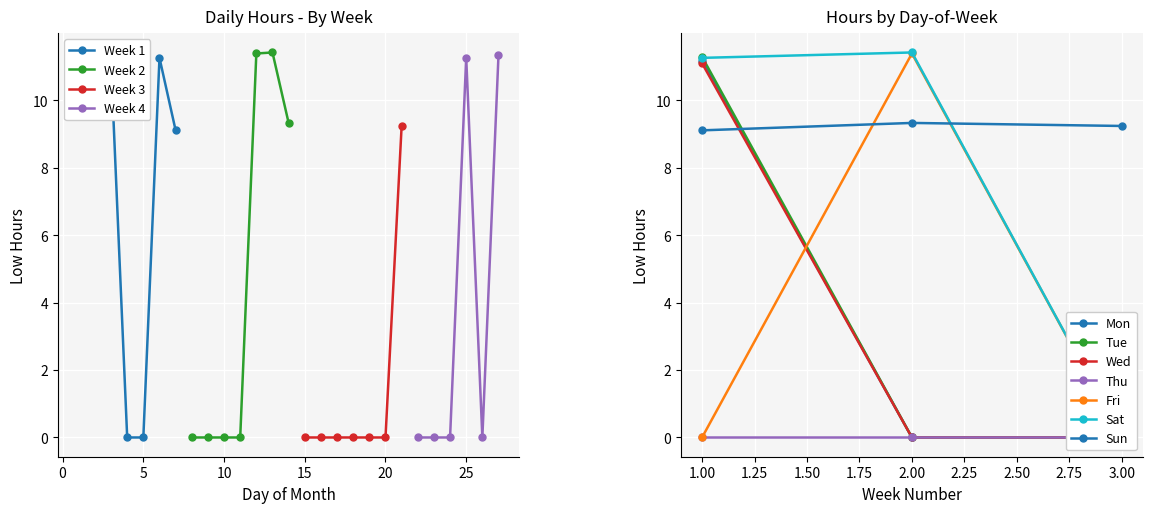

True or false: Week 2 has more than 2 points higher than both neighbors.

False